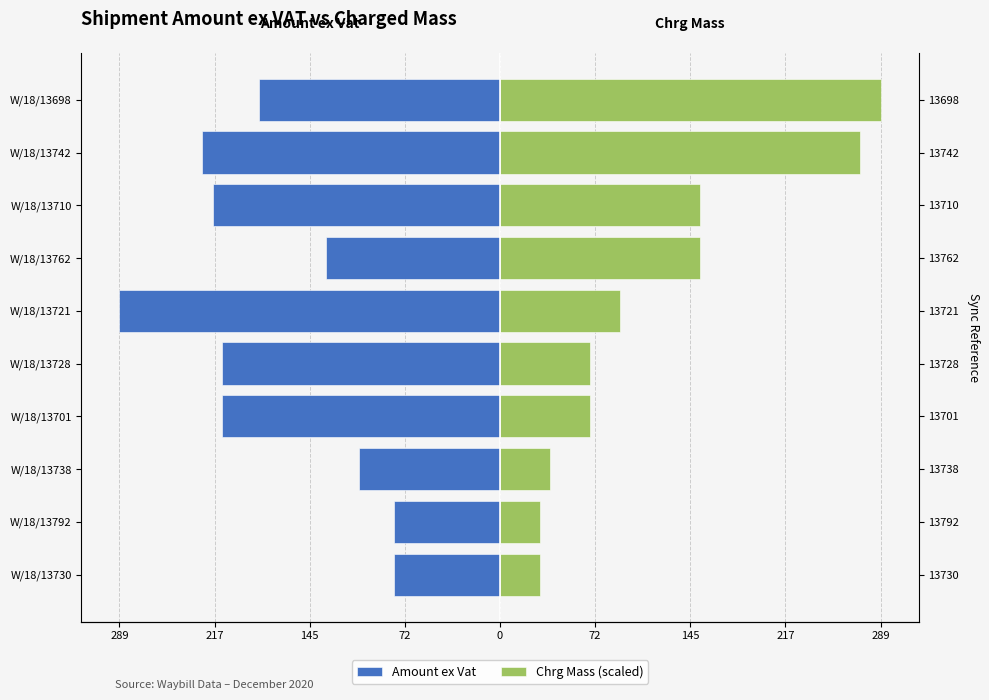

What are all the series names shown in the legend?

Amount ex Vat, Chrg Mass (scaled)